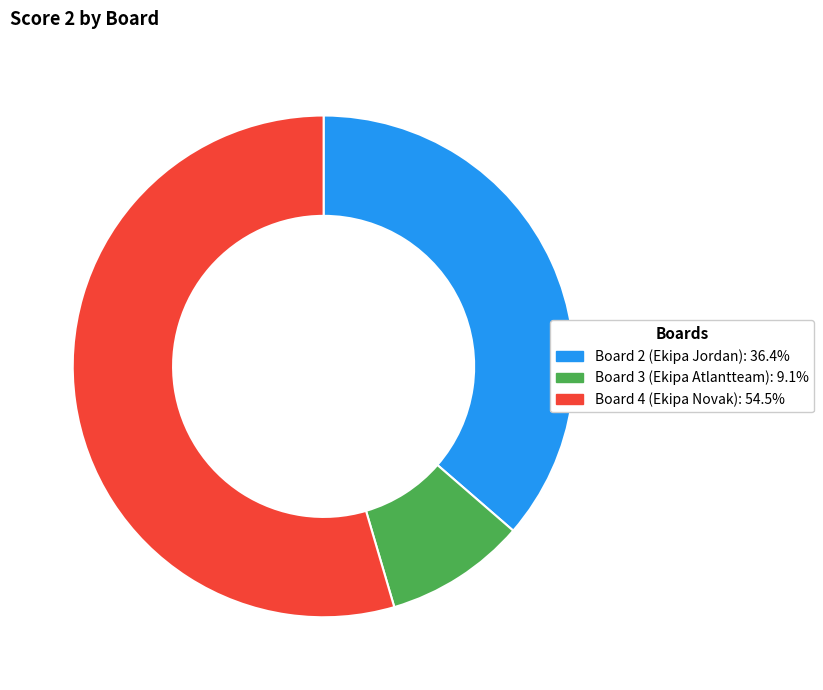

Do Board 2 (Ekipa Jordan) and Board 3 (Ekipa Atlantteam) together represent more than half of the pie?

No